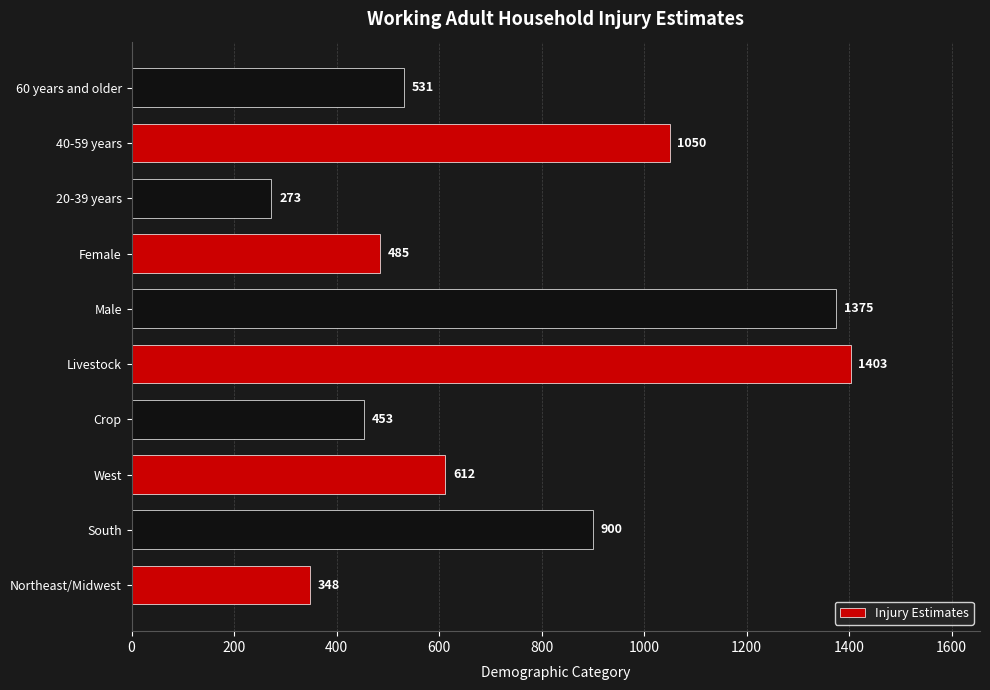

What is the difference between the second highest and minimum values?

1102